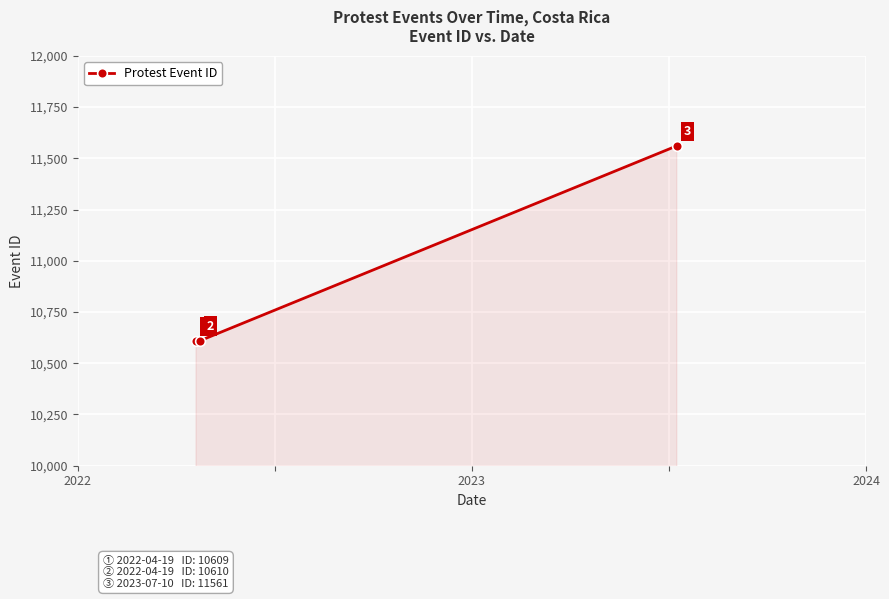

What is the average value?

10927